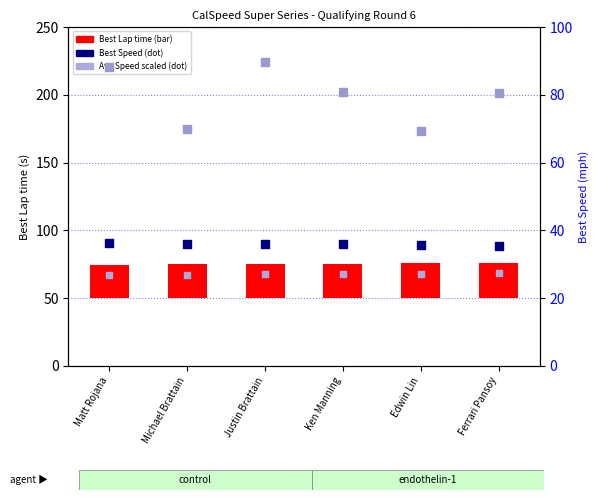

Which series contains the lowest Y value?

Best Lap time